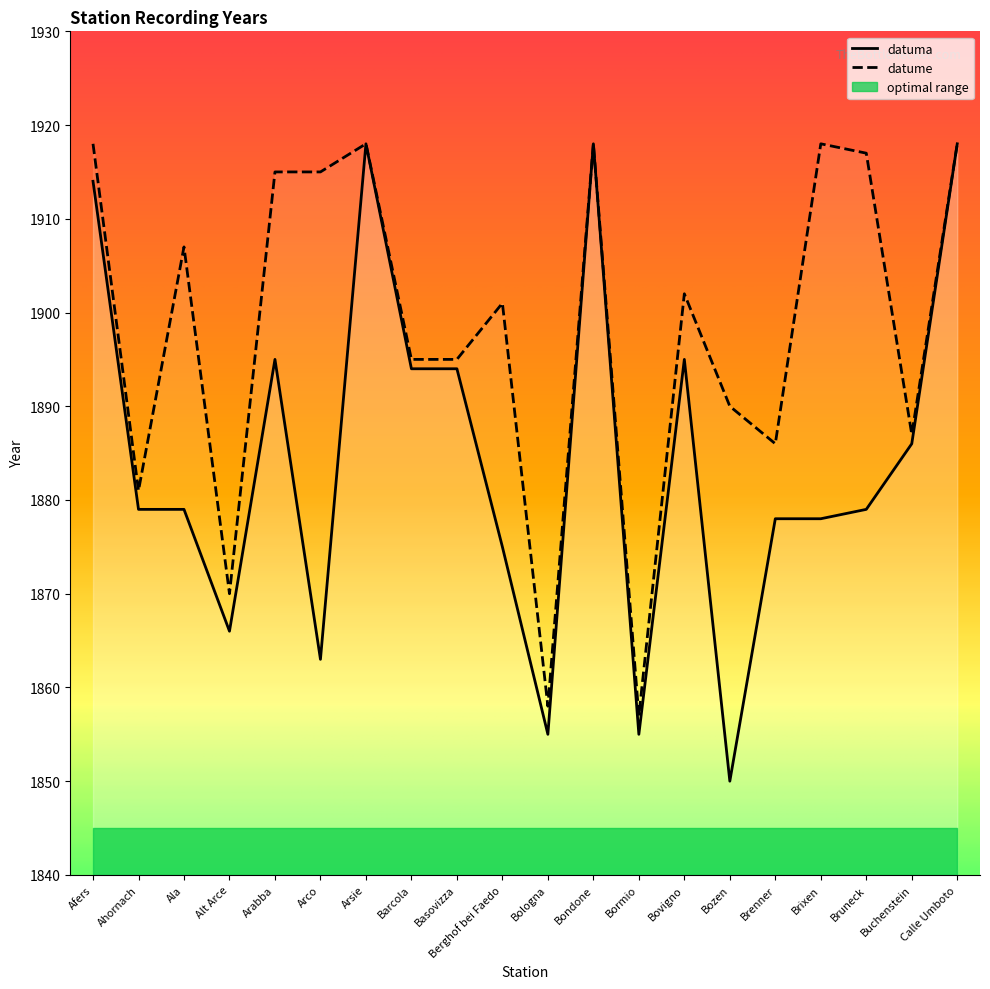

Reading left to right, extract all data points from this chart.

datuma: 1914	1879	1879	1866	1895	1863	1918	1894	1894	1875	1855	1918	1855	1895	1850	1878	1878	1879	1886	1918
datume: 1918	1881	1907	1870	1915	1915	1918	1895	1895	1901	1858	1918	1857	1902	1890	1886	1918	1917	1887	1918